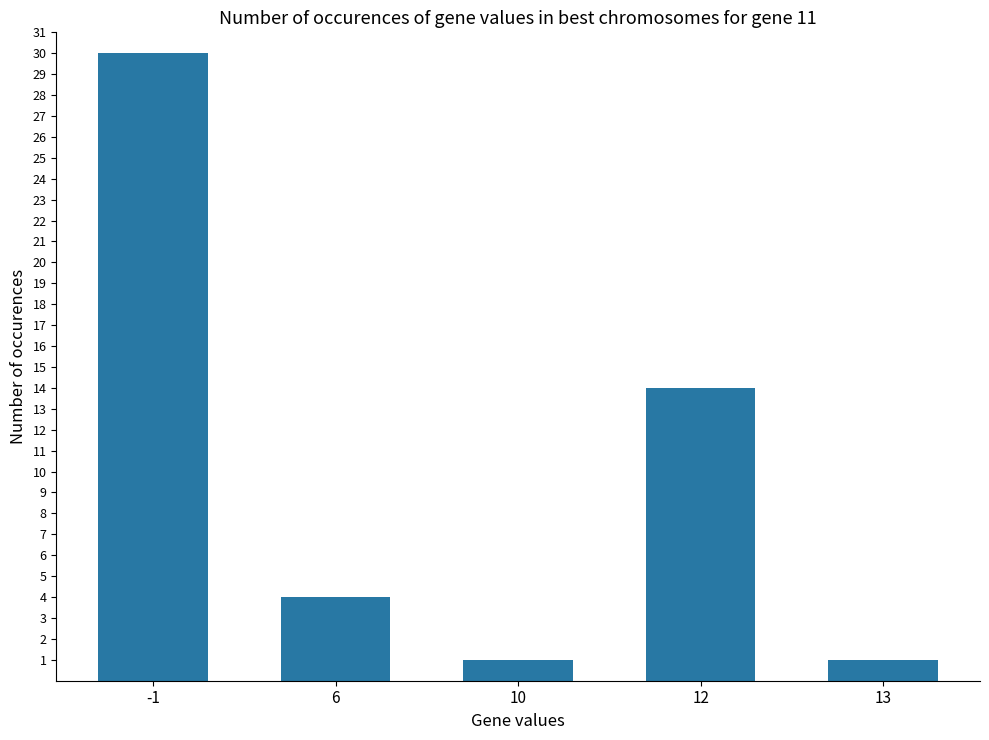

Is it true that the value at -1 is 17?

False